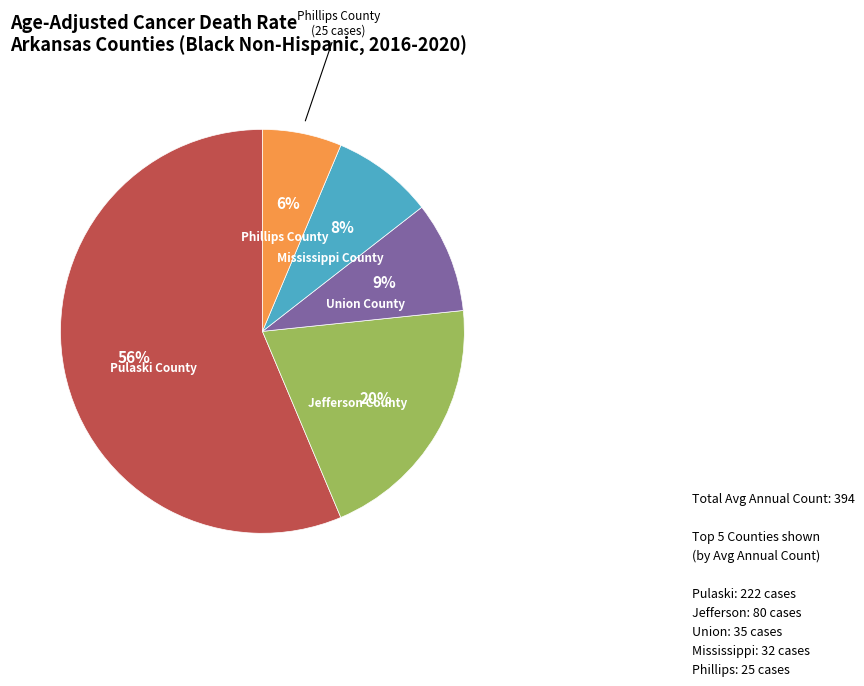

Is there a majority slice in this chart?

Yes